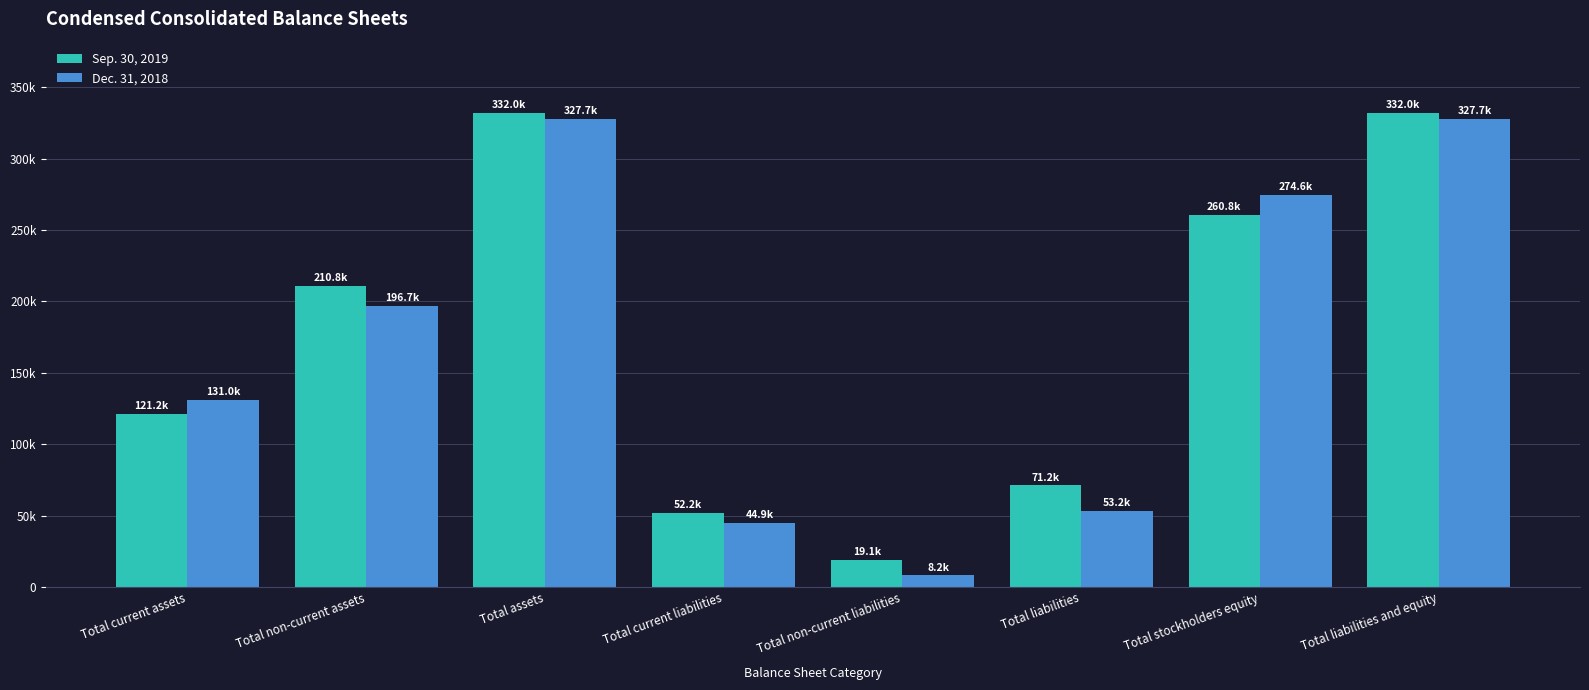

What are all the series names shown in the legend?

Sep. 30, 2019, Dec. 31, 2018